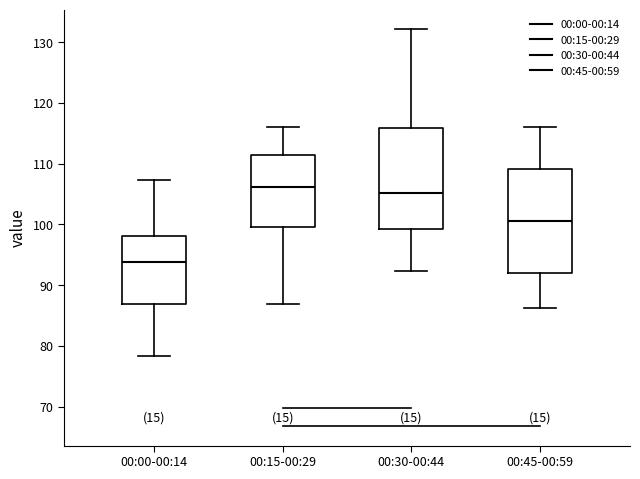

Reading left to right, read every box against the y-axis: the position of its median line, the range the box covers, and the ends of its whiskers. The values are not printed on the chart, so give them approximately, as read against the axis.

00:00-00:14: median 94, box 87 to 98, whiskers 78 to 107
00:15-00:29: median 106, box 100 to 111, whiskers 87 to 116
00:30-00:44: median 105, box 99 to 116, whiskers 92 to 132
00:45-00:59: median 101, box 92 to 109, whiskers 86 to 116